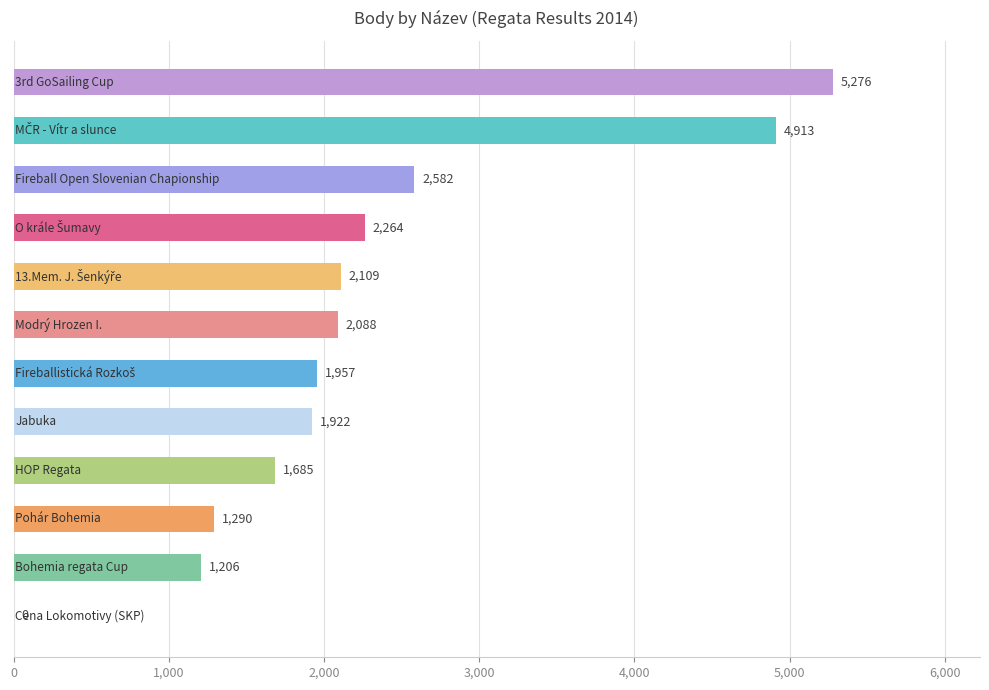

How many positive values are there?

11